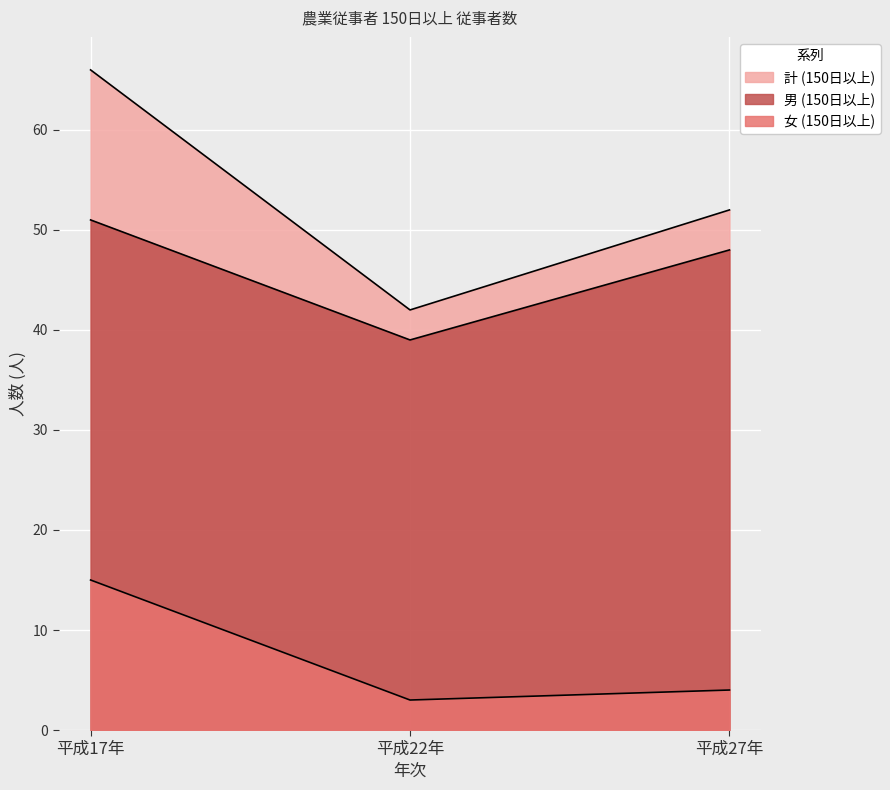

Rank the series by their average value, from lowest to highest.

女 (150日以上), 男 (150日以上), 計 (150日以上)